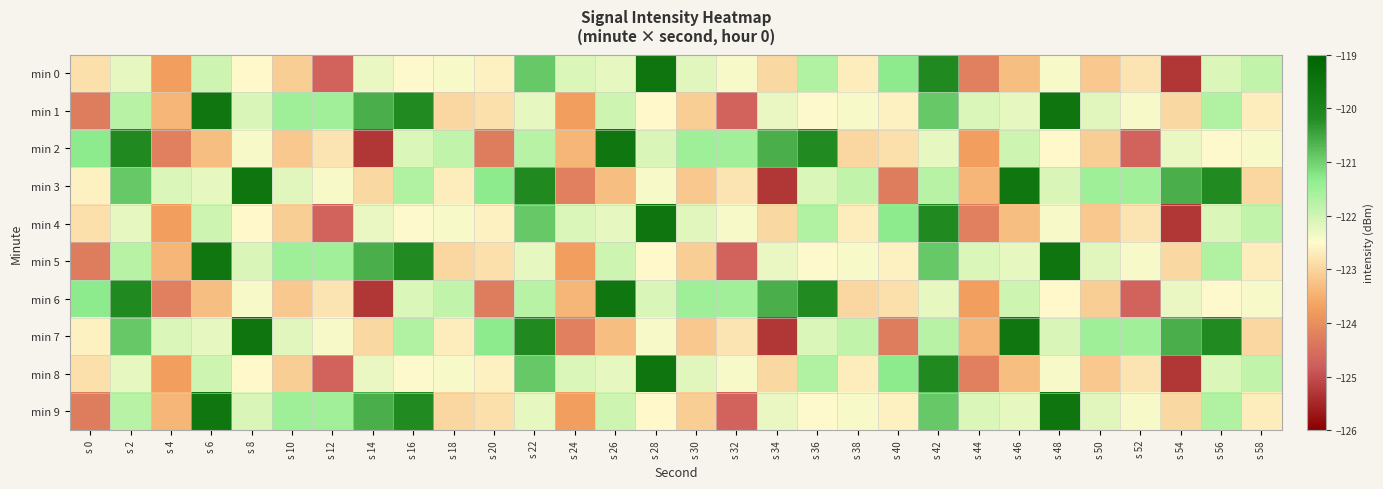

Reading left to right, extract all data points from this chart.

min 0: s 0=-122.9	s 2=-122.2	s 4=-123.7	s 6=-122.0	s 8=-122.5	s 10=-123.1	s 12=-124.7	s 14=-122.3	s 16=-122.5	s 18=-122.4	s 20=-122.6	s 22=-120.9	s 24=-122.1	s 26=-122.2	s 28=-119.5	s 30=-122.2	s 32=-122.4	s 34=-122.9	s 36=-121.7	s 38=-122.7	s 40=-121.3	s 42=-120.1	s 44=-124.2	s 46=-123.3	s 48=-122.4	s 50=-123.2	s 52=-122.8	s 54=-125.3	s 56=-122.1	s 58=-121.9
min 1: s 0=-124.3	s 2=-121.8	s 4=-123.4	s 6=-119.6	s 8=-122.1	s 10=-121.5	s 12=-121.5	s 14=-120.6	s 16=-120.2	s 18=-123.0	s 20=-122.9	s 22=-122.2	s 24=-123.7	s 26=-122.0	s 28=-122.5	s 30=-123.1	s 32=-124.7	s 34=-122.3	s 36=-122.5	s 38=-122.4	s 40=-122.6	s 42=-120.9	s 44=-122.1	s 46=-122.2	s 48=-119.5	s 50=-122.2	s 52=-122.4	s 54=-122.9	s 56=-121.7	s 58=-122.7
min 2: s 0=-121.3	s 2=-120.1	s 4=-124.2	s 6=-123.3	s 8=-122.4	s 10=-123.2	s 12=-122.8	s 14=-125.3	s 16=-122.1	s 18=-121.9	s 20=-124.3	s 22=-121.8	s 24=-123.4	s 26=-119.6	s 28=-122.1	s 30=-121.5	s 32=-121.5	s 34=-120.6	s 36=-120.2	s 38=-123.0	s 40=-122.9	s 42=-122.2	s 44=-123.7	s 46=-122.0	s 48=-122.5	s 50=-123.1	s 52=-124.7	s 54=-122.3	s 56=-122.5	s 58=-122.4
min 3: s 0=-122.6	s 2=-120.9	s 4=-122.1	s 6=-122.2	s 8=-119.5	s 10=-122.2	s 12=-122.4	s 14=-122.9	s 16=-121.7	s 18=-122.7	s 20=-121.3	s 22=-120.1	s 24=-124.2	s 26=-123.3	s 28=-122.4	s 30=-123.2	s 32=-122.8	s 34=-125.3	s 36=-122.1	s 38=-121.9	s 40=-124.3	s 42=-121.8	s 44=-123.4	s 46=-119.6	s 48=-122.1	s 50=-121.5	s 52=-121.5	s 54=-120.6	s 56=-120.2	s 58=-123.0
min 4: s 0=-122.9	s 2=-122.2	s 4=-123.7	s 6=-122.0	s 8=-122.5	s 10=-123.1	s 12=-124.7	s 14=-122.3	s 16=-122.5	s 18=-122.4	s 20=-122.6	s 22=-120.9	s 24=-122.1	s 26=-122.2	s 28=-119.5	s 30=-122.2	s 32=-122.4	s 34=-122.9	s 36=-121.7	s 38=-122.7	s 40=-121.3	s 42=-120.1	s 44=-124.2	s 46=-123.3	s 48=-122.4	s 50=-123.2	s 52=-122.8	s 54=-125.3	s 56=-122.1	s 58=-121.9
min 5: s 0=-124.3	s 2=-121.8	s 4=-123.4	s 6=-119.6	s 8=-122.1	s 10=-121.5	s 12=-121.5	s 14=-120.6	s 16=-120.2	s 18=-123.0	s 20=-122.9	s 22=-122.2	s 24=-123.7	s 26=-122.0	s 28=-122.5	s 30=-123.1	s 32=-124.7	s 34=-122.3	s 36=-122.5	s 38=-122.4	s 40=-122.6	s 42=-120.9	s 44=-122.1	s 46=-122.2	s 48=-119.5	s 50=-122.2	s 52=-122.4	s 54=-122.9	s 56=-121.7	s 58=-122.7
min 6: s 0=-121.3	s 2=-120.1	s 4=-124.2	s 6=-123.3	s 8=-122.4	s 10=-123.2	s 12=-122.8	s 14=-125.3	s 16=-122.1	s 18=-121.9	s 20=-124.3	s 22=-121.8	s 24=-123.4	s 26=-119.6	s 28=-122.1	s 30=-121.5	s 32=-121.5	s 34=-120.6	s 36=-120.2	s 38=-123.0	s 40=-122.9	s 42=-122.2	s 44=-123.7	s 46=-122.0	s 48=-122.5	s 50=-123.1	s 52=-124.7	s 54=-122.3	s 56=-122.5	s 58=-122.4
min 7: s 0=-122.6	s 2=-120.9	s 4=-122.1	s 6=-122.2	s 8=-119.5	s 10=-122.2	s 12=-122.4	s 14=-122.9	s 16=-121.7	s 18=-122.7	s 20=-121.3	s 22=-120.1	s 24=-124.2	s 26=-123.3	s 28=-122.4	s 30=-123.2	s 32=-122.8	s 34=-125.3	s 36=-122.1	s 38=-121.9	s 40=-124.3	s 42=-121.8	s 44=-123.4	s 46=-119.6	s 48=-122.1	s 50=-121.5	s 52=-121.5	s 54=-120.6	s 56=-120.2	s 58=-123.0
min 8: s 0=-122.9	s 2=-122.2	s 4=-123.7	s 6=-122.0	s 8=-122.5	s 10=-123.1	s 12=-124.7	s 14=-122.3	s 16=-122.5	s 18=-122.4	s 20=-122.6	s 22=-120.9	s 24=-122.1	s 26=-122.2	s 28=-119.5	s 30=-122.2	s 32=-122.4	s 34=-122.9	s 36=-121.7	s 38=-122.7	s 40=-121.3	s 42=-120.1	s 44=-124.2	s 46=-123.3	s 48=-122.4	s 50=-123.2	s 52=-122.8	s 54=-125.3	s 56=-122.1	s 58=-121.9
min 9: s 0=-124.3	s 2=-121.8	s 4=-123.4	s 6=-119.6	s 8=-122.1	s 10=-121.5	s 12=-121.5	s 14=-120.6	s 16=-120.2	s 18=-123.0	s 20=-122.9	s 22=-122.2	s 24=-123.7	s 26=-122.0	s 28=-122.5	s 30=-123.1	s 32=-124.7	s 34=-122.3	s 36=-122.5	s 38=-122.4	s 40=-122.6	s 42=-120.9	s 44=-122.1	s 46=-122.2	s 48=-119.5	s 50=-122.2	s 52=-122.4	s 54=-122.9	s 56=-121.7	s 58=-122.7